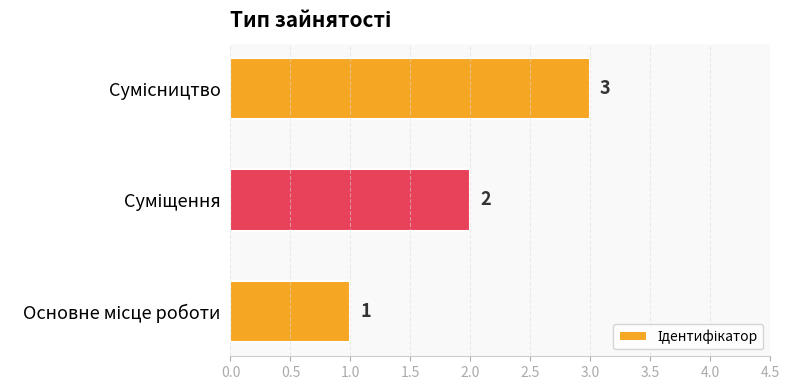

What is the greatest value displayed?

3